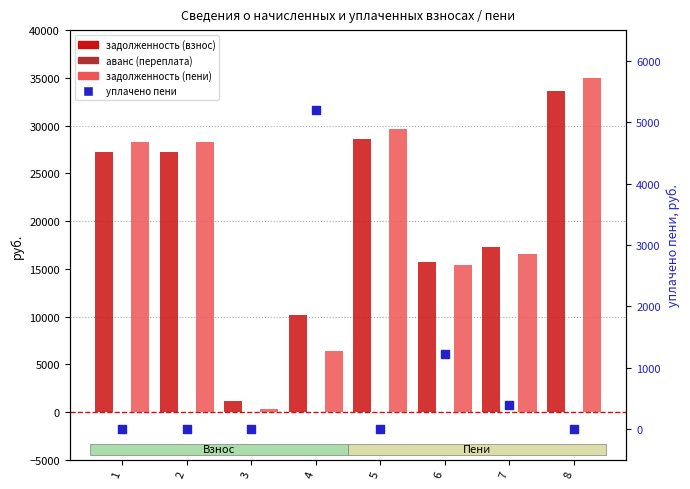

At how many categories does at least one series exceed 18406?

4